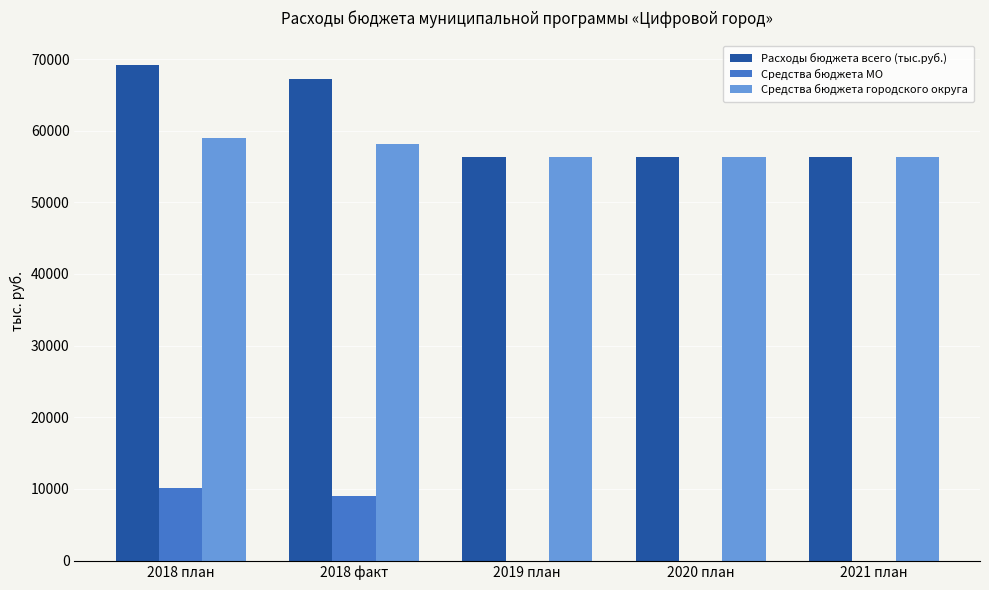

Which series has the largest range (max minus min)?

Расходы бюджета всего (тыс.руб.)